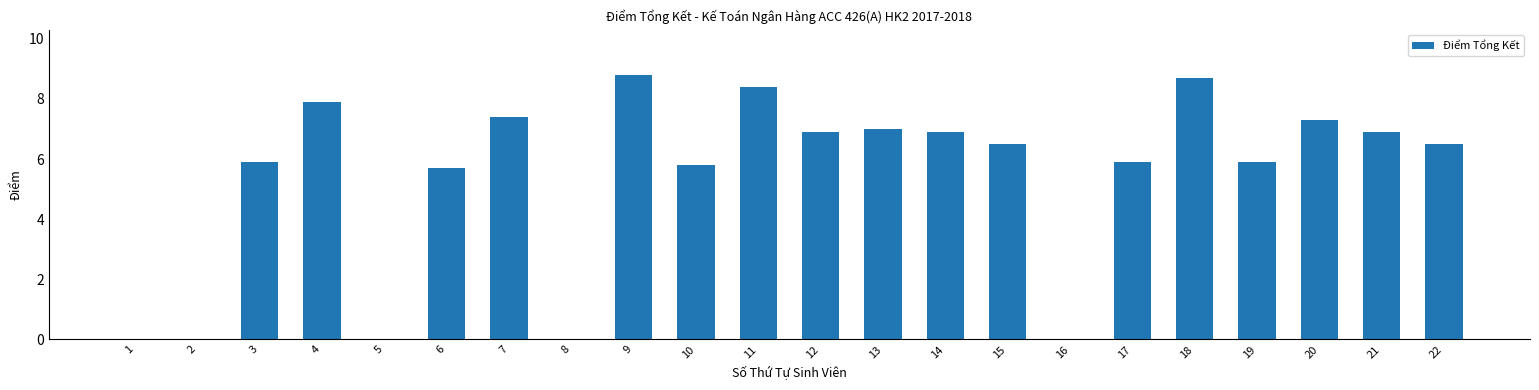

Are the bars horizontal?

No